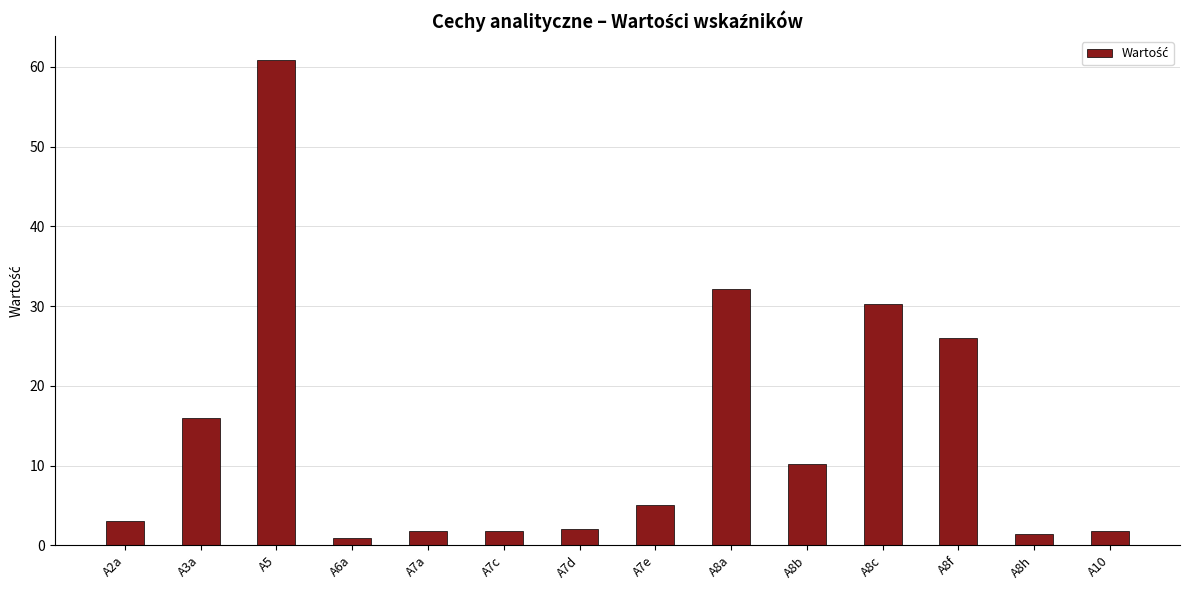

Approximately how many times larger is the value at A8f compared to A7d?

12.7